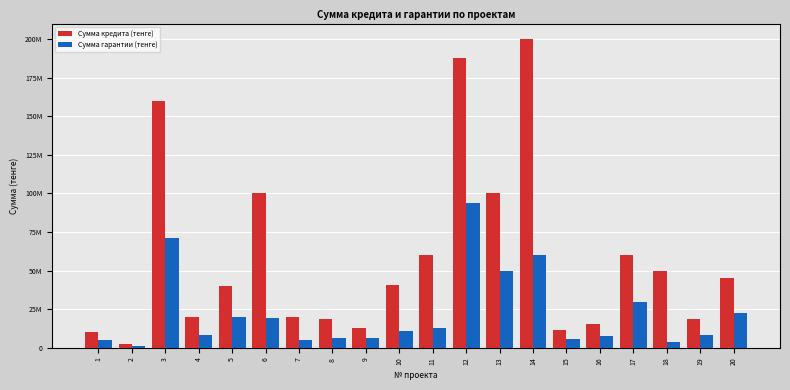

Reading left to right, list all the values displayed in this chart.

Сумма кредита (тенге): 1=10000000	2=2356000	3=159600000	4=20000000	5=40000000	6=100000000	7=20000000	8=18500000	9=13000000	10=41000000	11=60000000	12=188000000	13=100000000	14=200000000	15=11818660	16=15400000	17=60000000	18=50000000	19=18605000	20=45000000
Сумма гарантии (тенге): 1=5000000	2=1178000	3=71164700	4=8000000	5=20000000	6=19500000	7=5000000	8=6065800	9=6500000	10=11005000	11=13000000	12=94000000	13=50000000	14=60000000	15=5909330	16=7700000	17=30000000	18=3489957	19=8150000	20=22500000